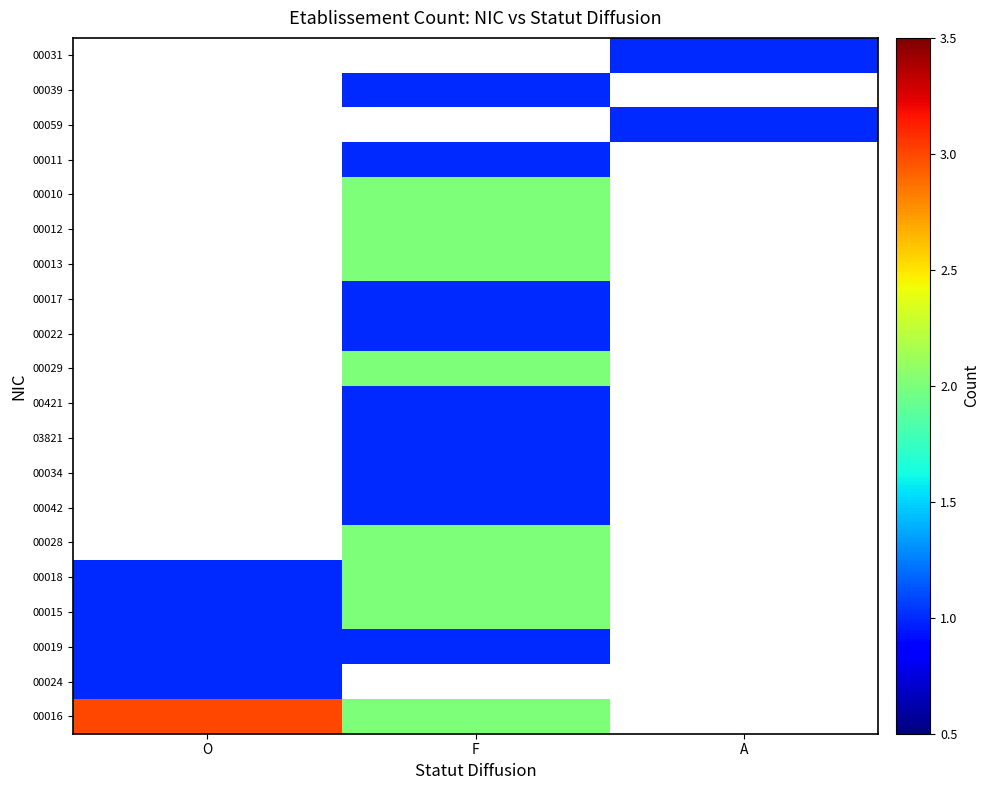

What is the difference between the highest and lowest values at F?

1.0